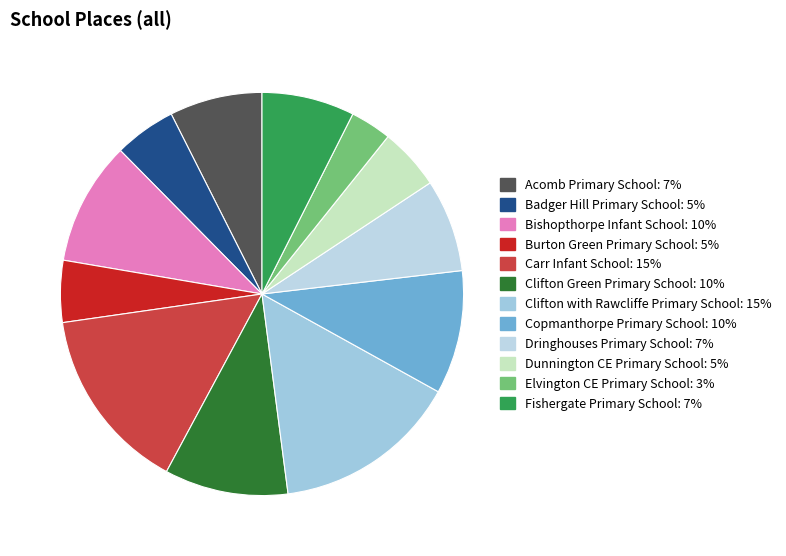

How many segments does this pie chart have?

12